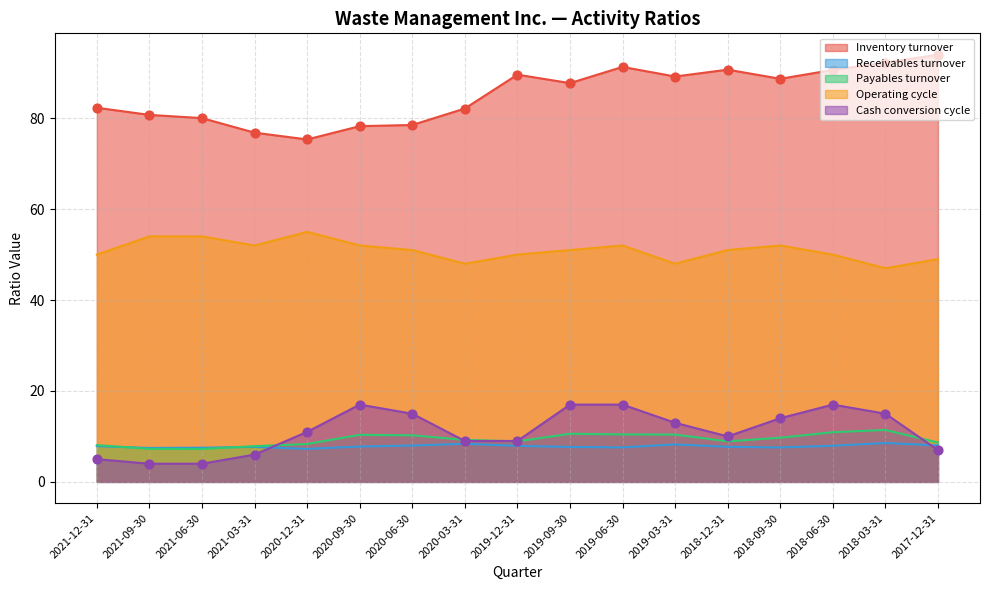

What are all the series names shown in the legend?

Inventory turnover, Receivables turnover, Payables turnover, Operating cycle, Cash conversion cycle